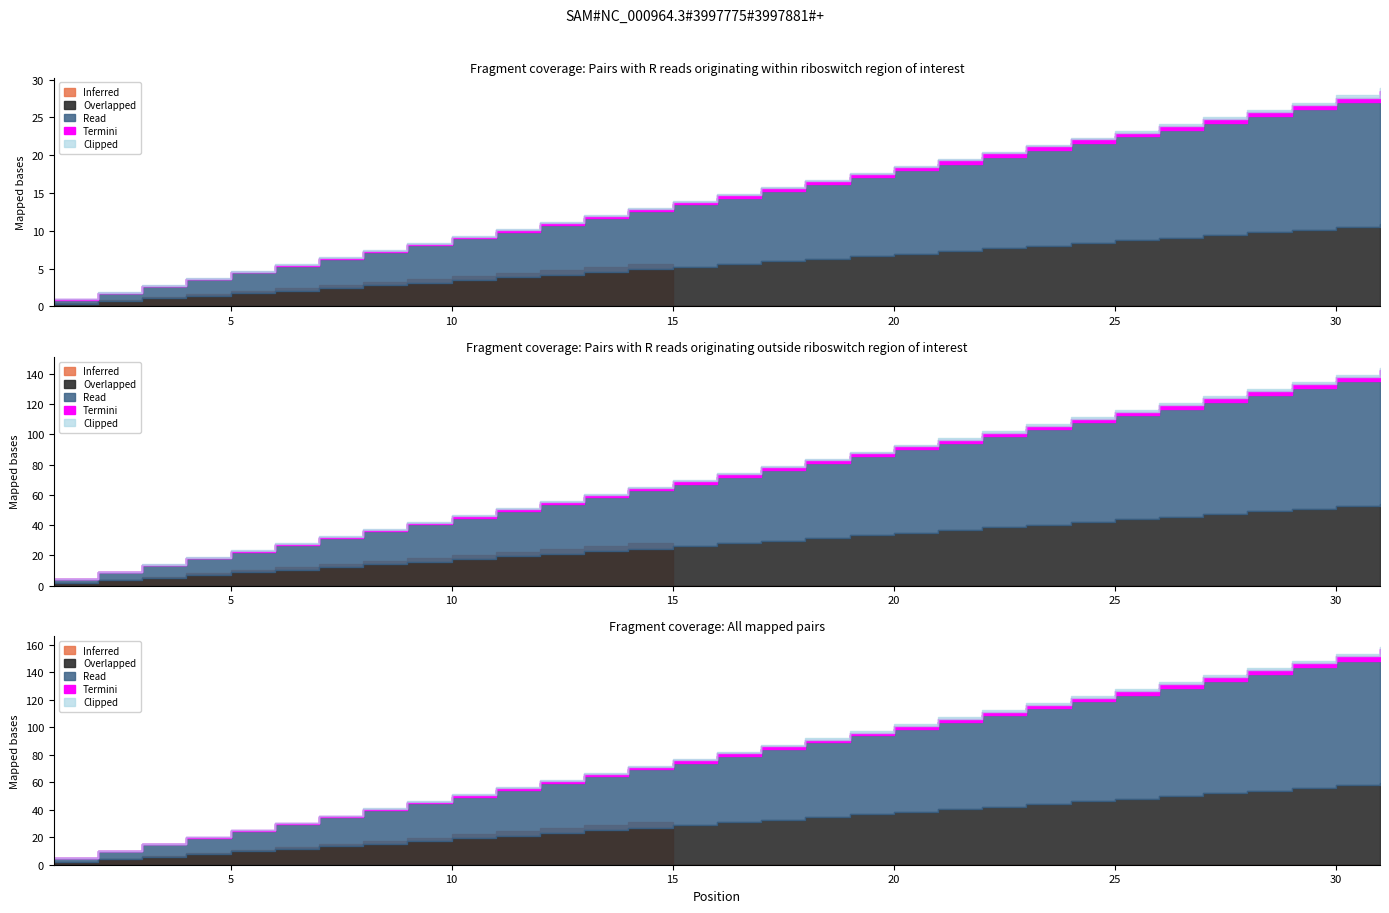

What is the change in value from 15 to 24?

+9